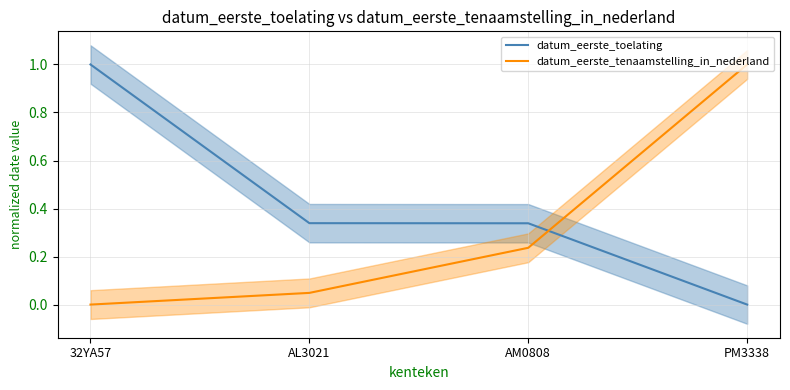

Does the chart display data point markers on the line(s)?

No